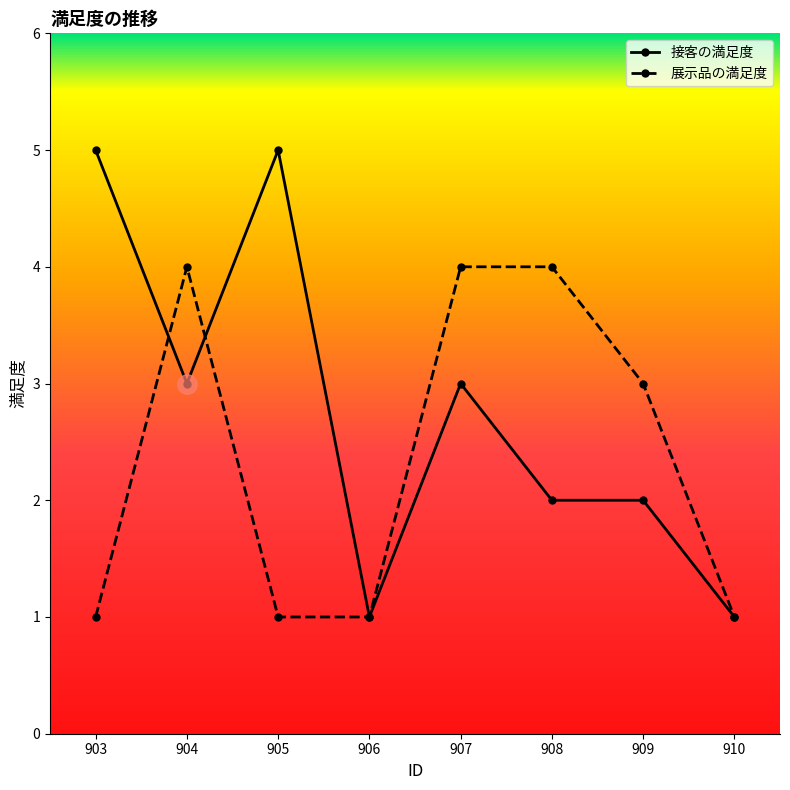

Does the chart have visible grid lines?

No